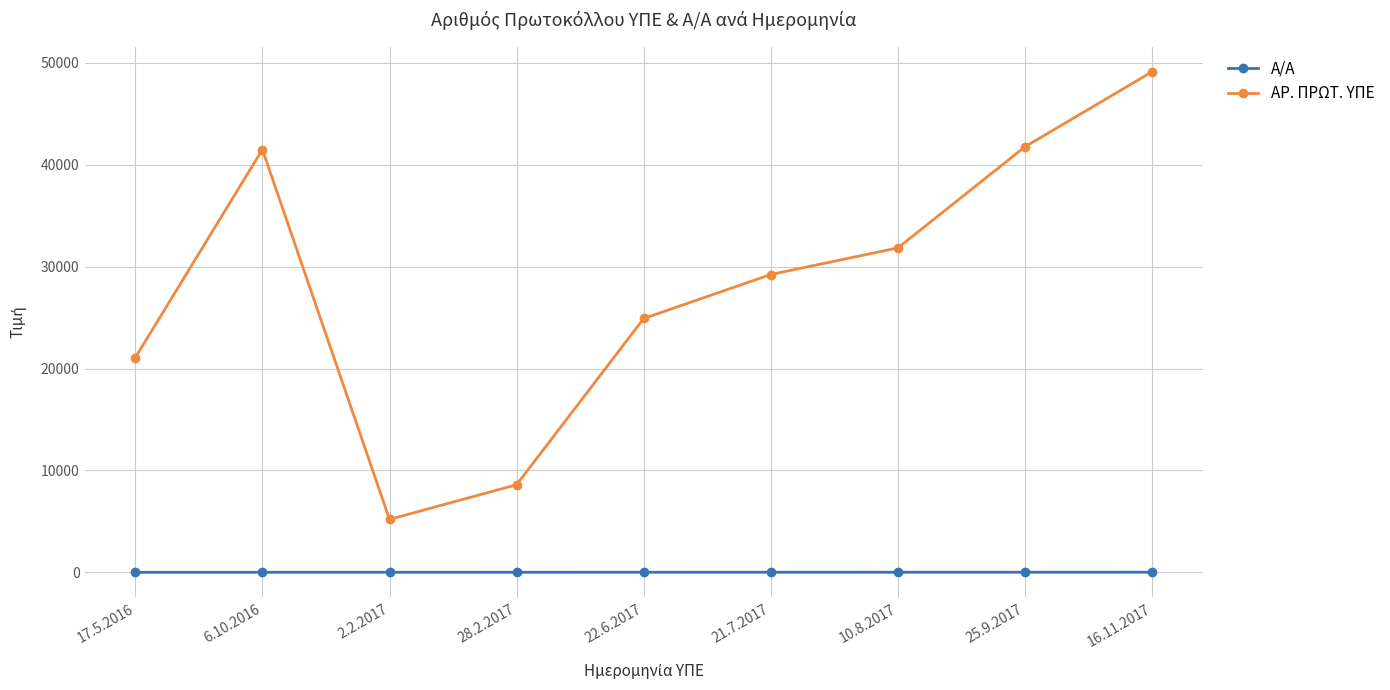

Which label corresponds to the largest value in the chart?

16.11.2017